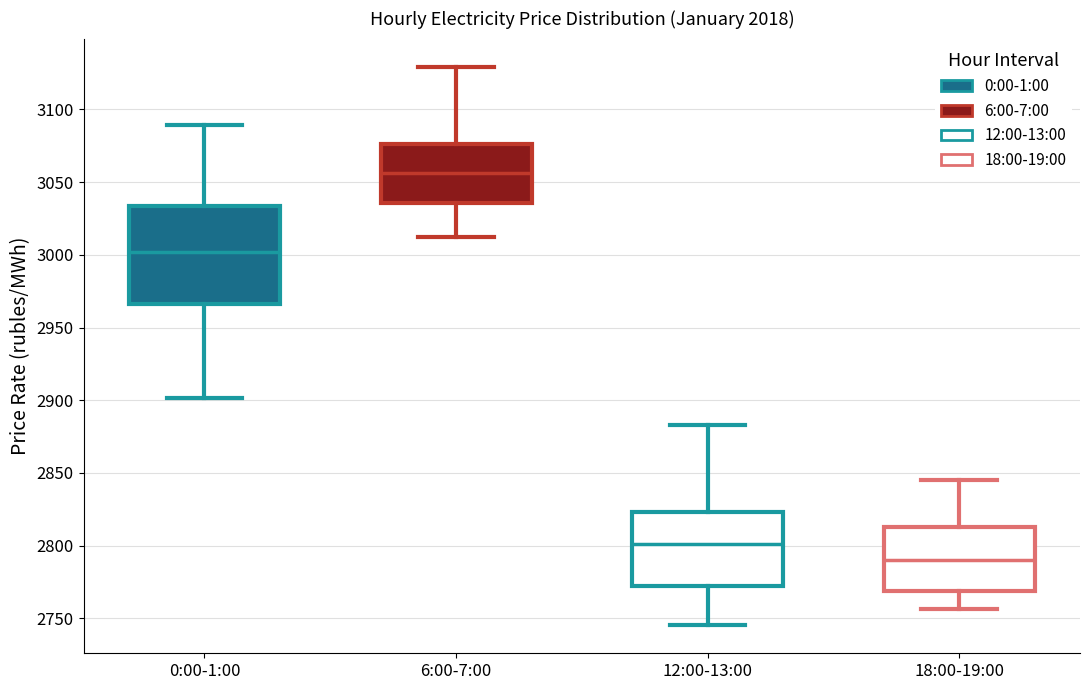

Reading left to right, read every box against the y-axis: the position of its median line, the range the box covers, and the ends of its whiskers. The values are not printed on the chart, so give them approximately, as read against the axis.

0:00-1:00: median 3000, box 2965 to 3035, whiskers 2900 to 3090
6:00-7:00: median 3055, box 3035 to 3075, whiskers 3010 to 3130
12:00-13:00: median 2800, box 2770 to 2825, whiskers 2745 to 2885
18:00-19:00: median 2790, box 2770 to 2815, whiskers 2755 to 2845